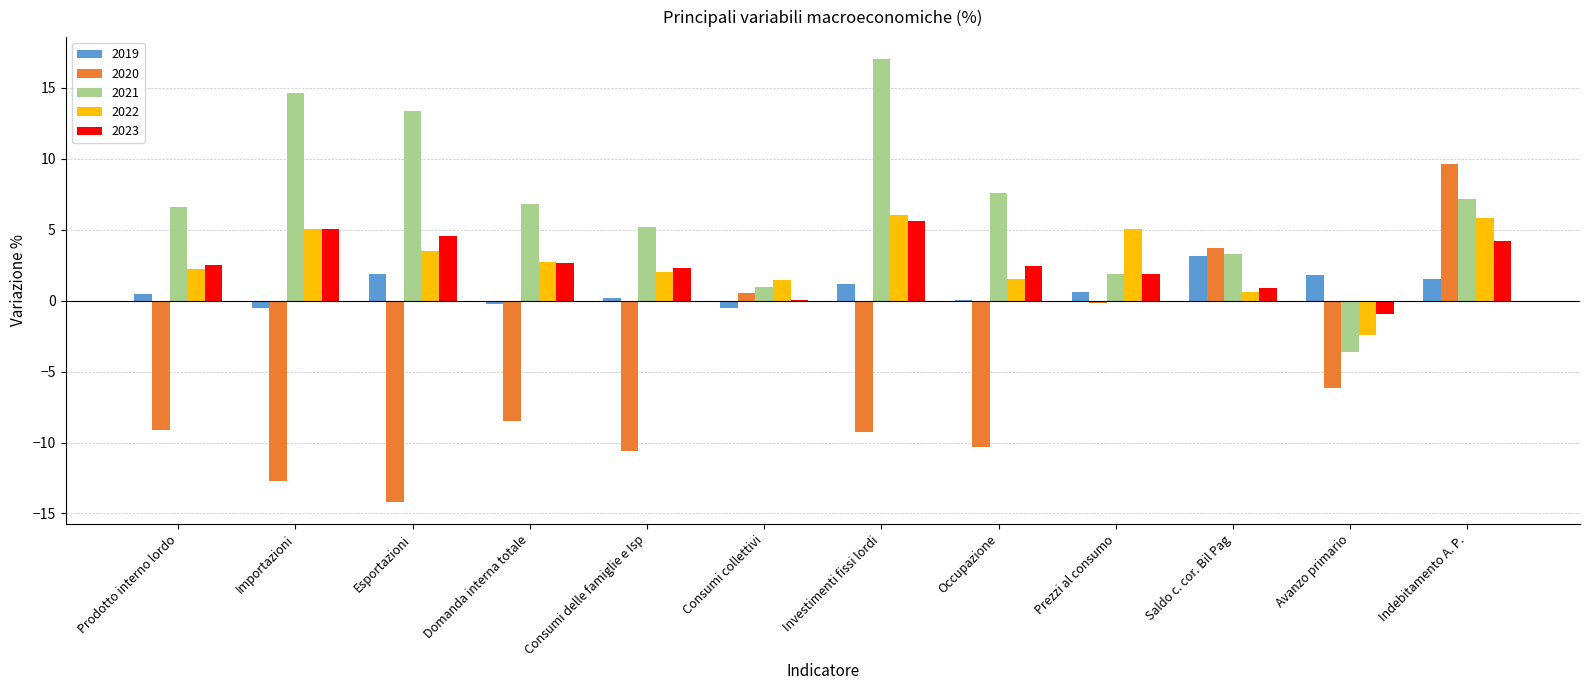

What is the sum of all 2022 values?

33.6